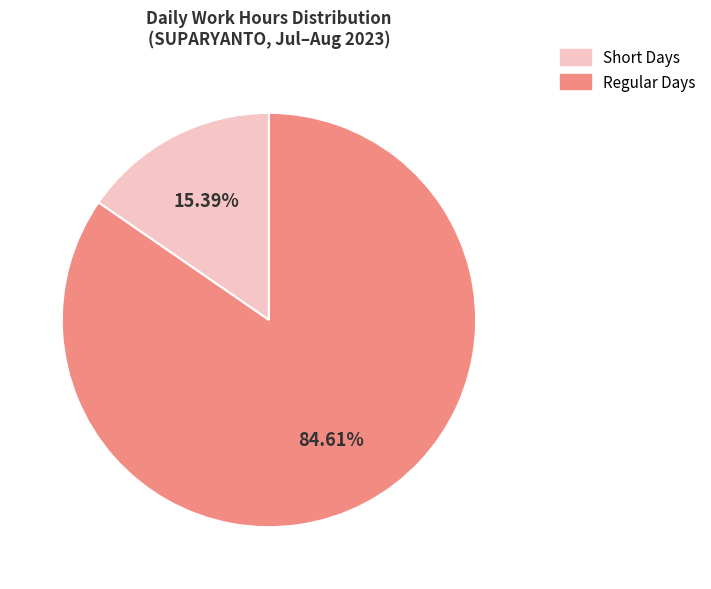

Does any single category account for the majority?

Yes